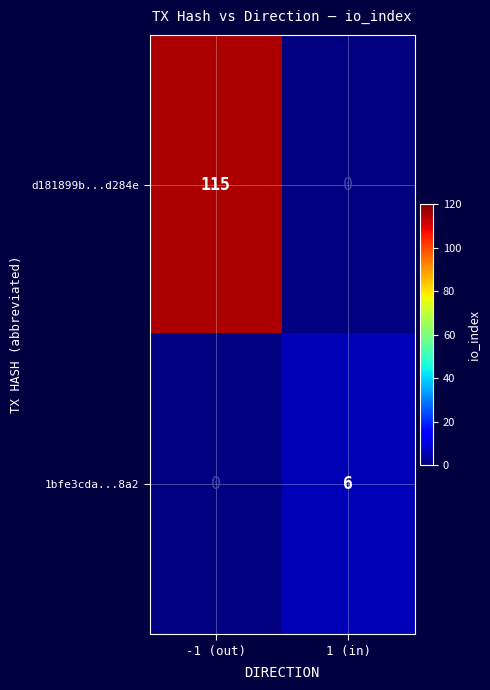

Is it true that d181899b...d284e equals 115 at -1 (out)?

True